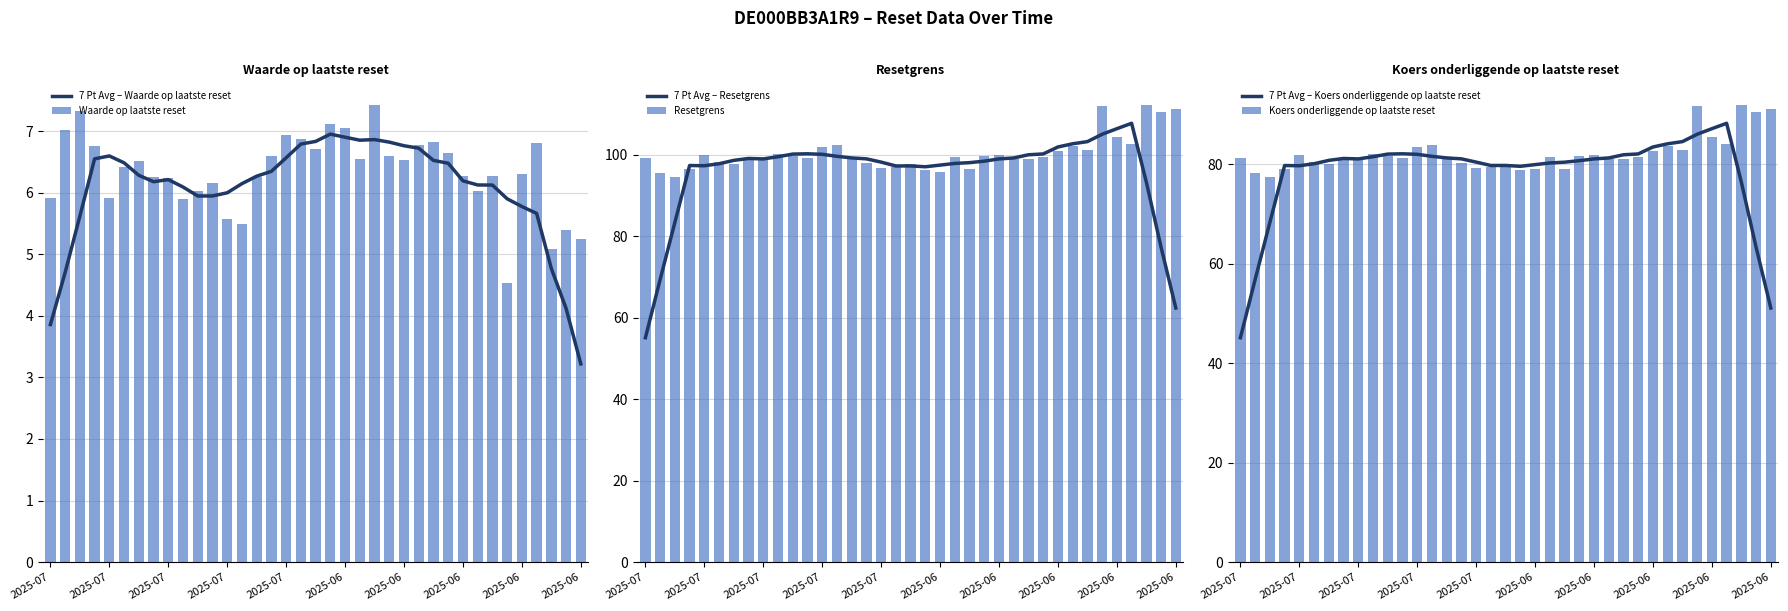

What is the total value across all series at 22?

368.3